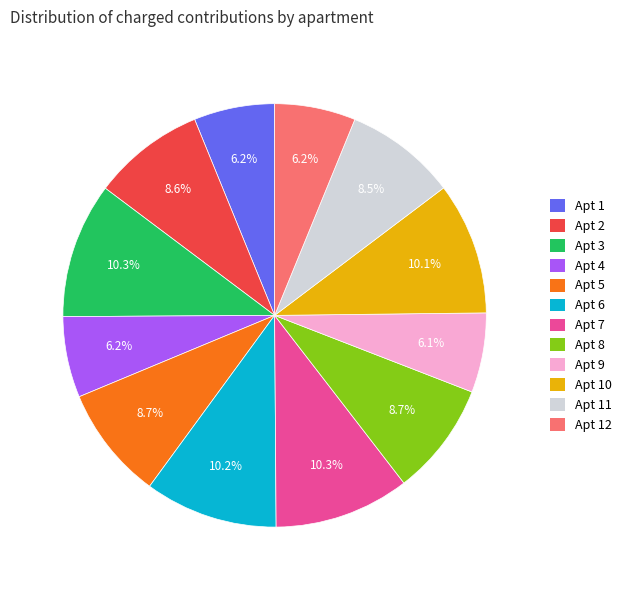

How many slices are in this pie chart?

12